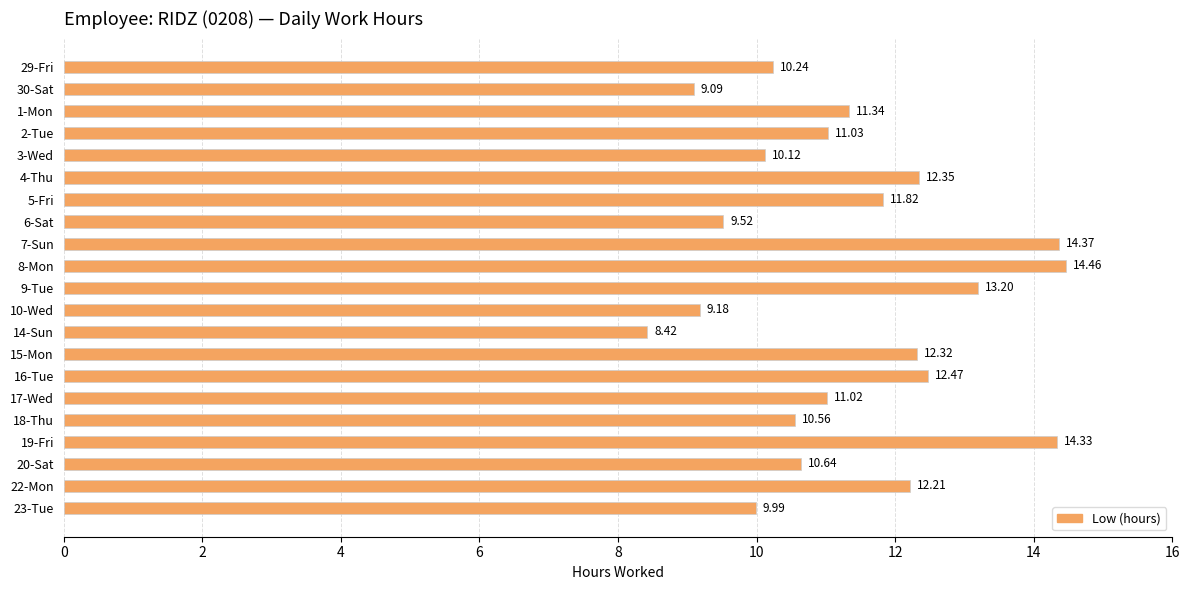

List the labels in order of value, smallest first.

14-Sun, 30-Sat, 10-Wed, 6-Sat, 23-Tue, 3-Wed, 29-Fri, 18-Thu, 20-Sat, 17-Wed, 2-Tue, 1-Mon, 5-Fri, 22-Mon, 15-Mon, 4-Thu, 16-Tue, 9-Tue, 19-Fri, 7-Sun, 8-Mon